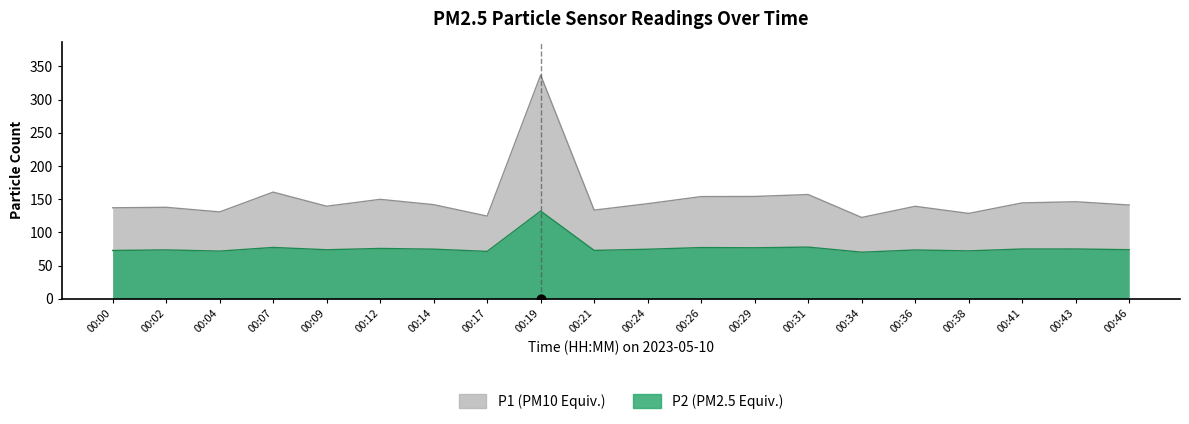

Which series has the largest total across all categories?

P1